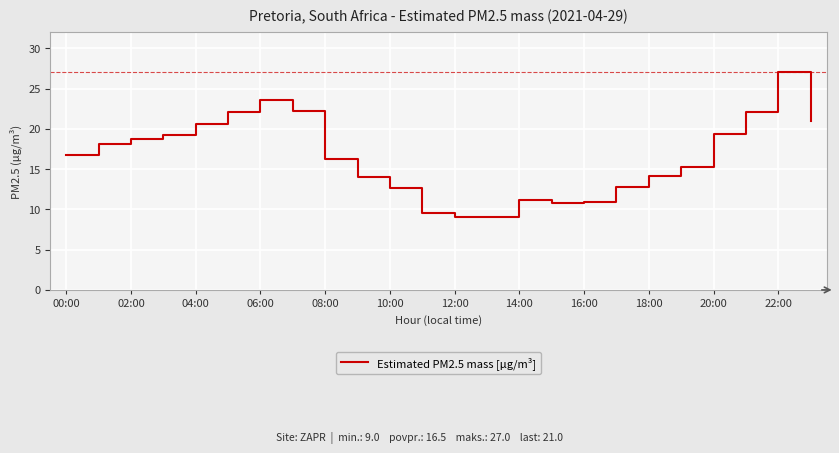

What is the sum of all values?

396.4